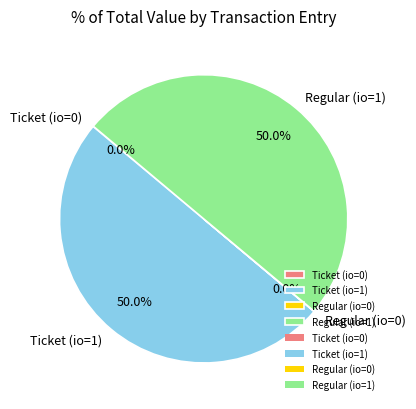

Is the sum of Ticket (io=1) and Regular (io=1) greater than half?

Yes